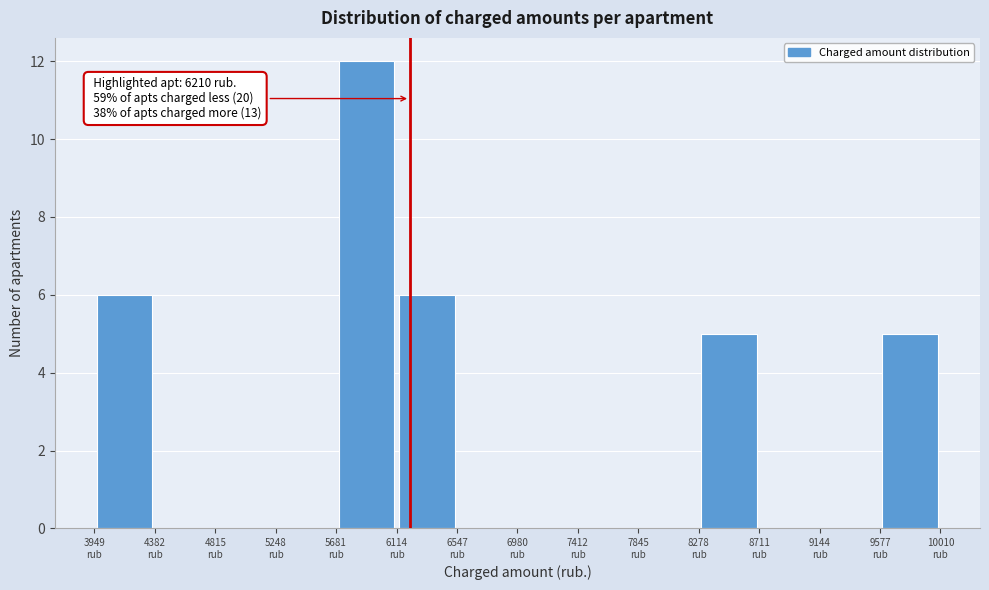

Over which range of the x-axis is the bar tallest?

5700 to 6100